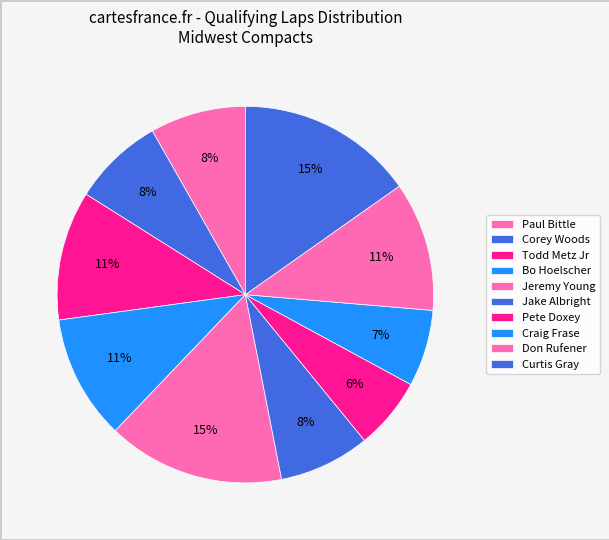

To the nearest percent, what is the difference between the Corey Woods and Pete Doxey slice percentages?

2%